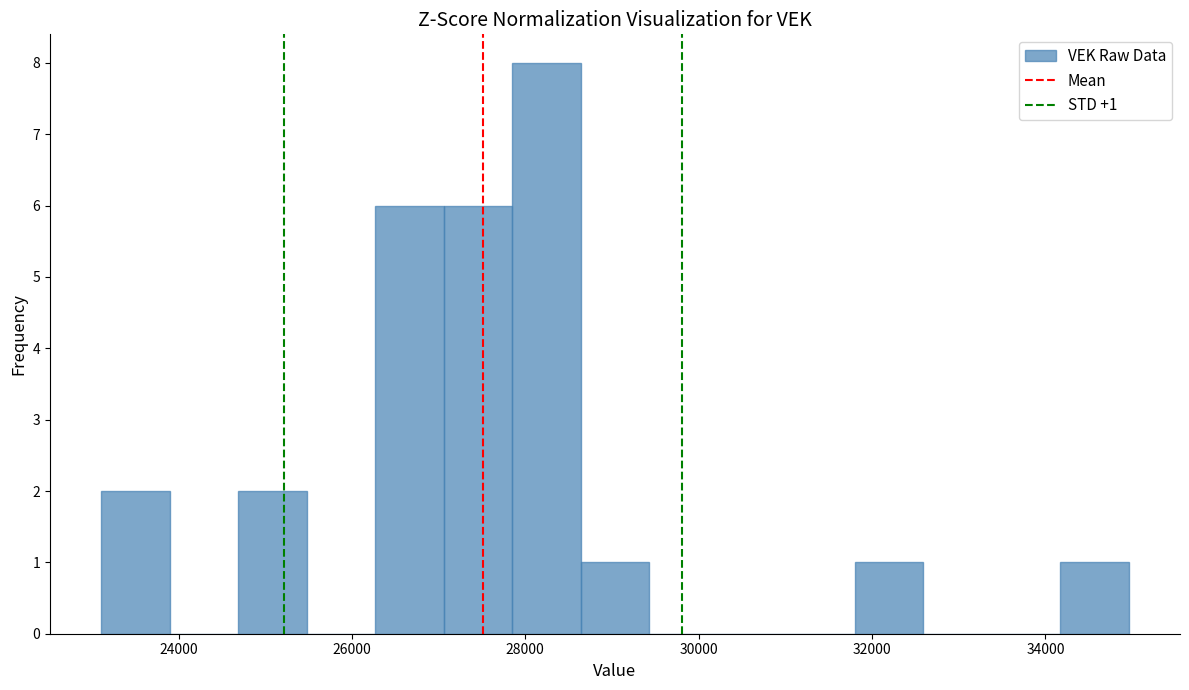

Around what value on the x-axis is the tallest bar? Give the approximate position of its centre, as read against the axis.

28200